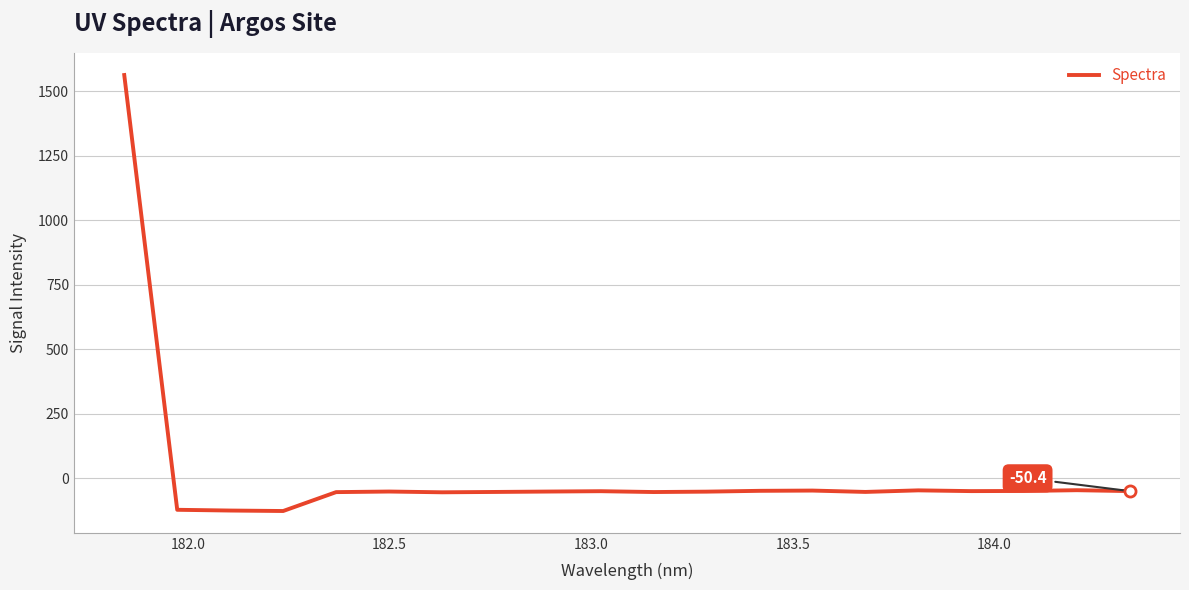

What is the difference between the maximum and minimum values?

1689.7